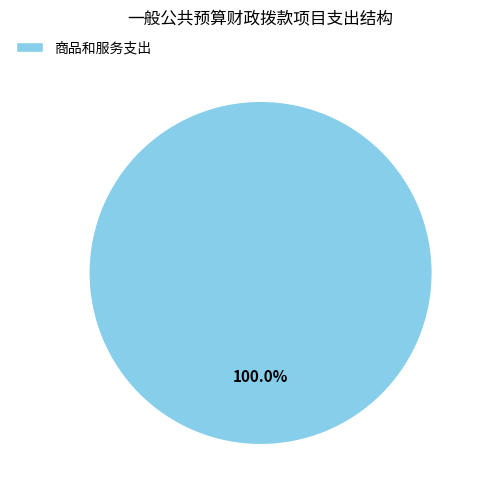

How many slices are in this pie chart?

1